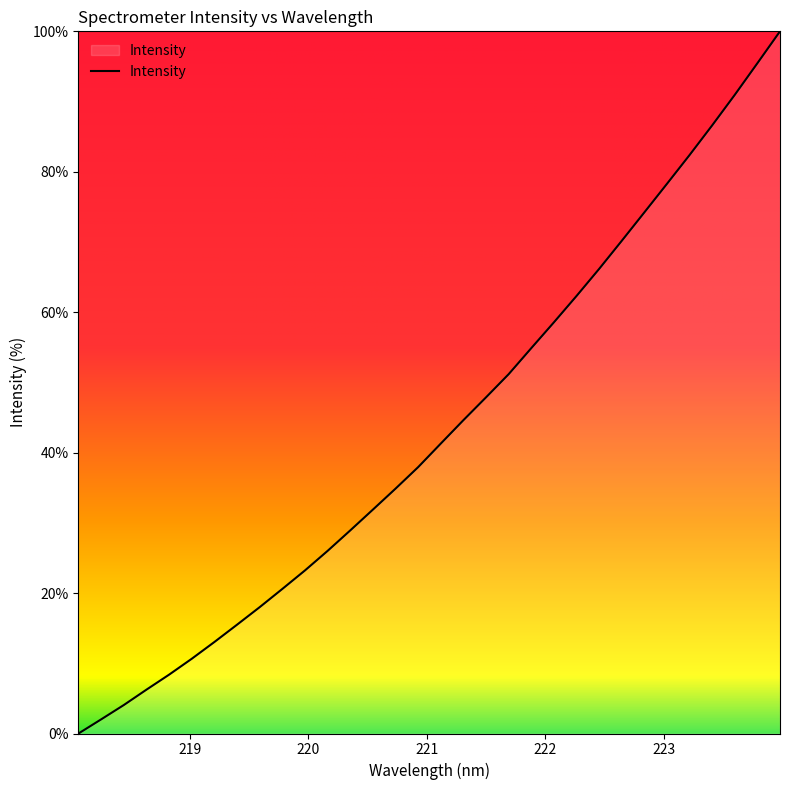

What is the difference between the maximum and minimum values?

100.0